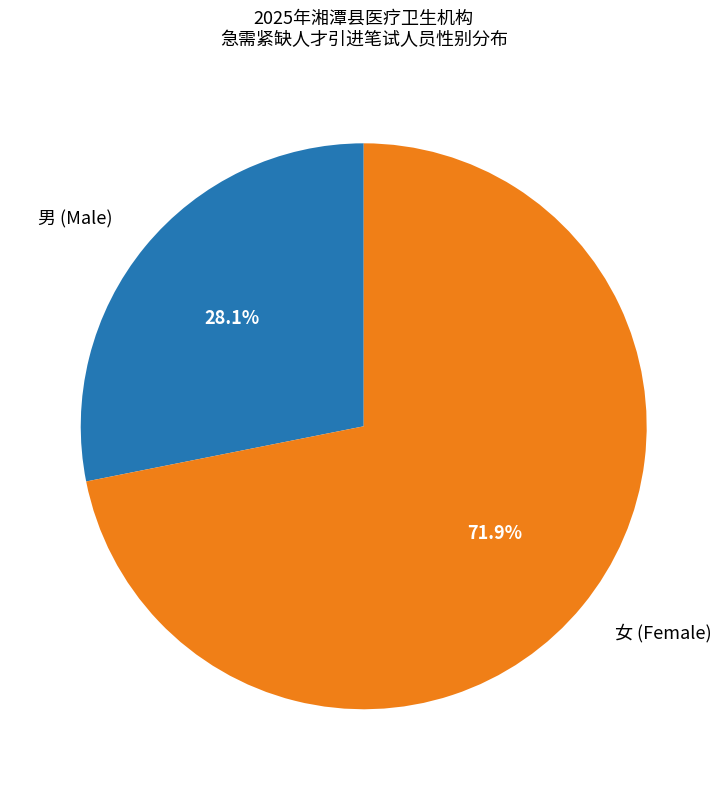

What percentage do 男 (Male) and 女 (Female) together represent?

100.0%